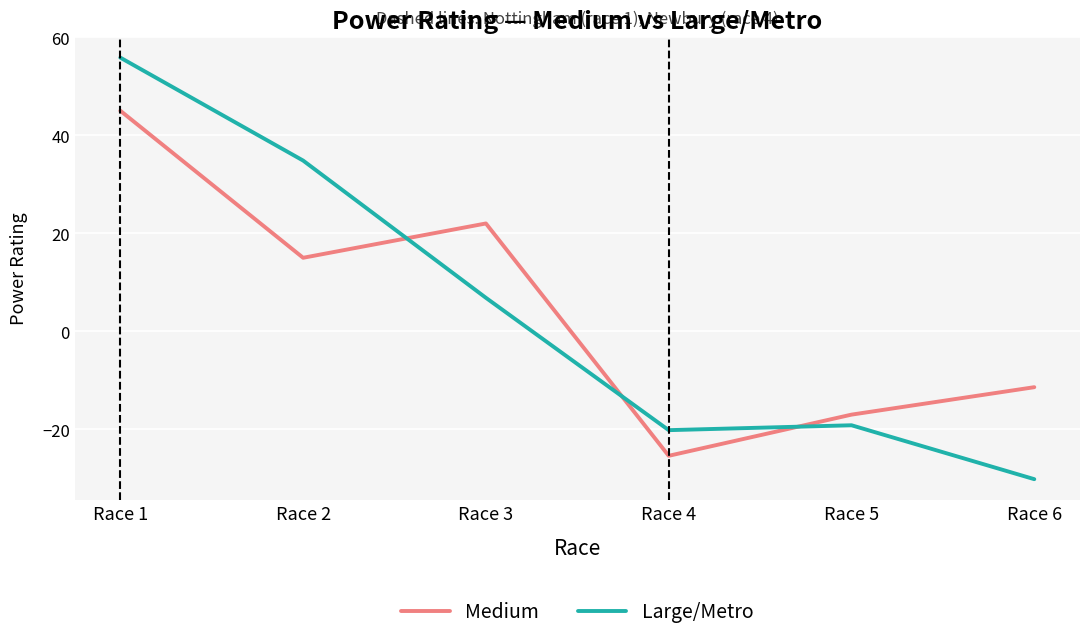

Reading right to left, list all the values displayed in this chart.

Medium: -11.4	-17.0	-25.4	22.0	15.0	45.0
Large/Metro: -30.1	-19.1	-20.1	6.9	34.9	55.9